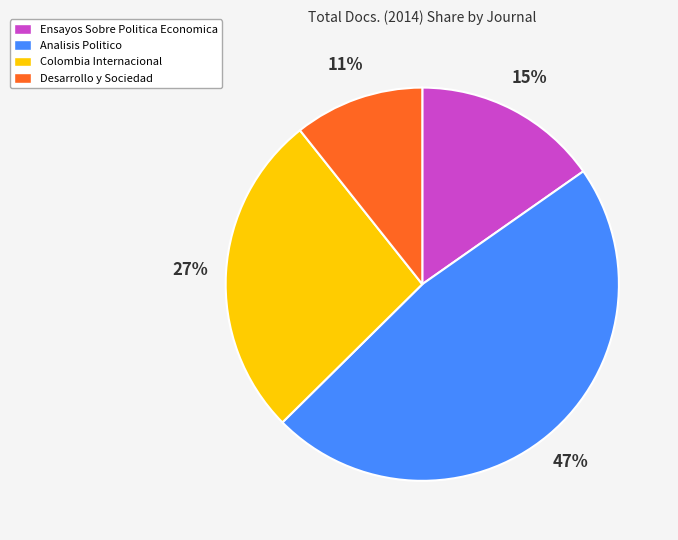

Is the sum of Colombia Internacional and Desarrollo y Sociedad greater than half?

No